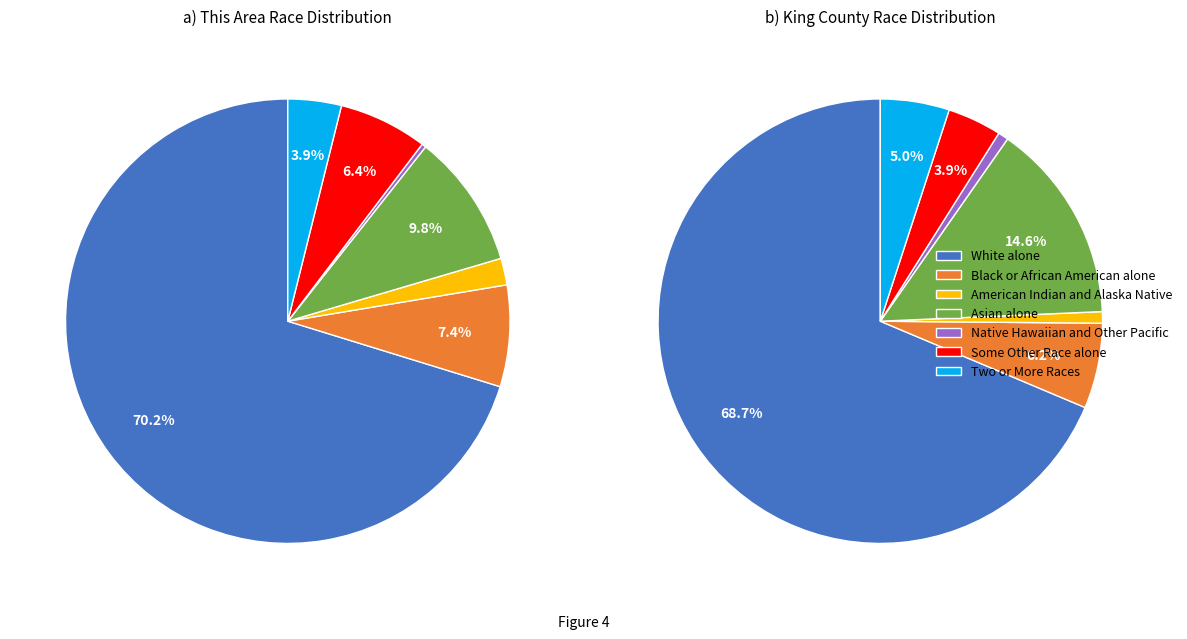

To the nearest percent, what is the combined percentage of Asian alone and Native Hawaiian and Other Pacific?

10%